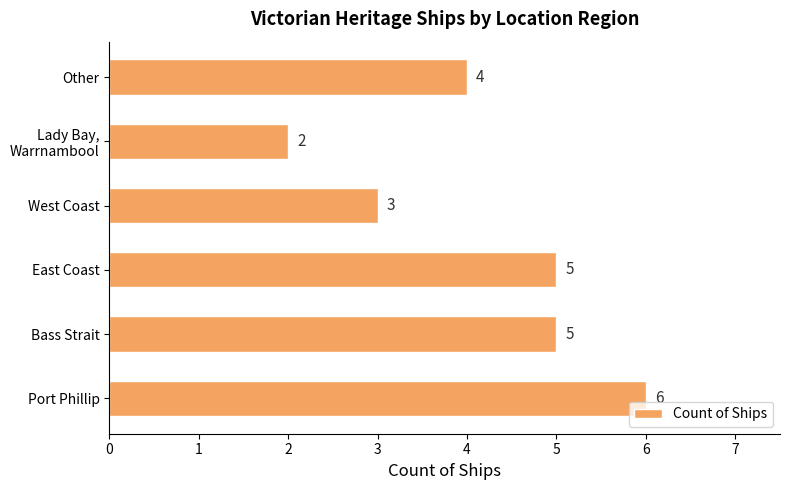

What is the minimum value shown in the chart?

2